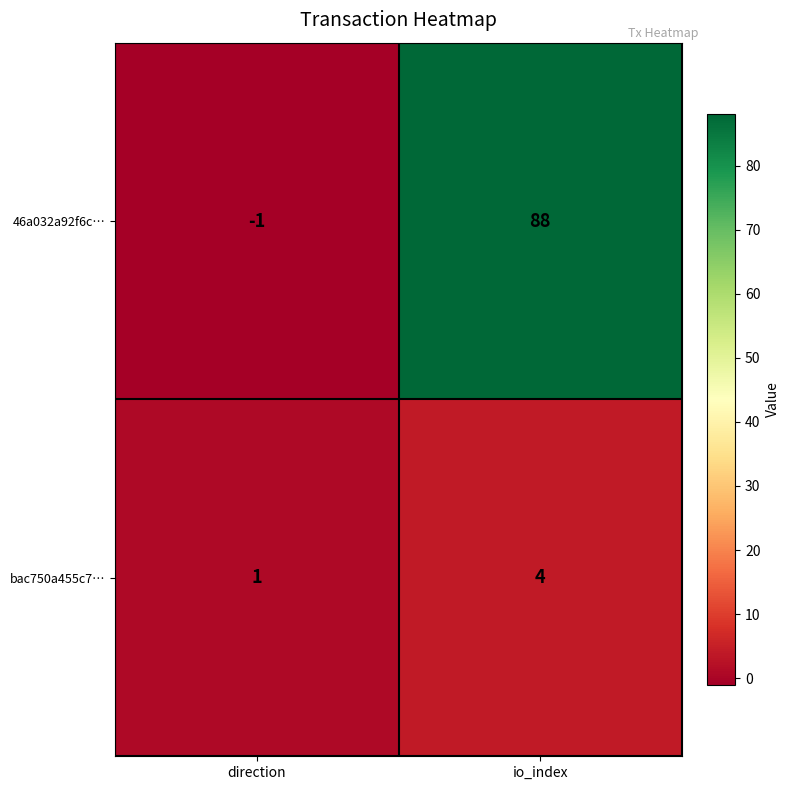

What value does the bac750a455c7… series have at io_index?

4